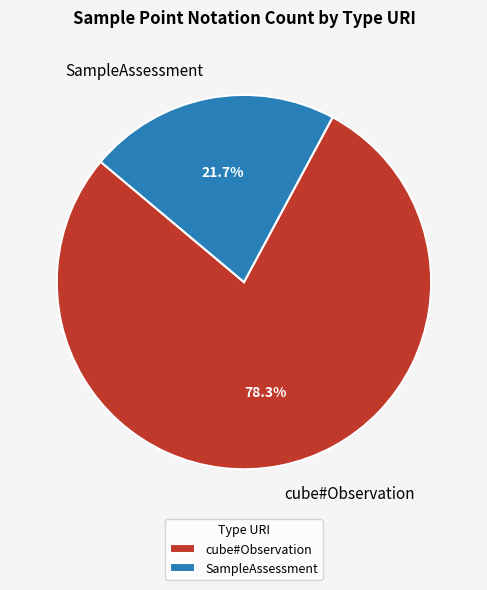

Is there any slice that represents more than half of the pie?

Yes